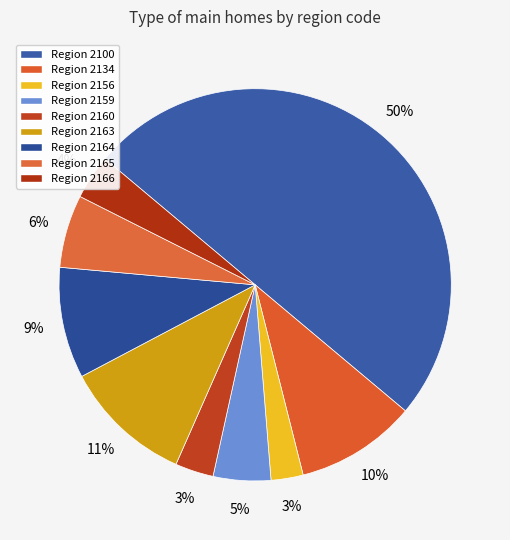

Rank the categories by value from lowest to highest.

2156, 2160, 2166, 2159, 2165, 2164, 2134, 2163, 2100